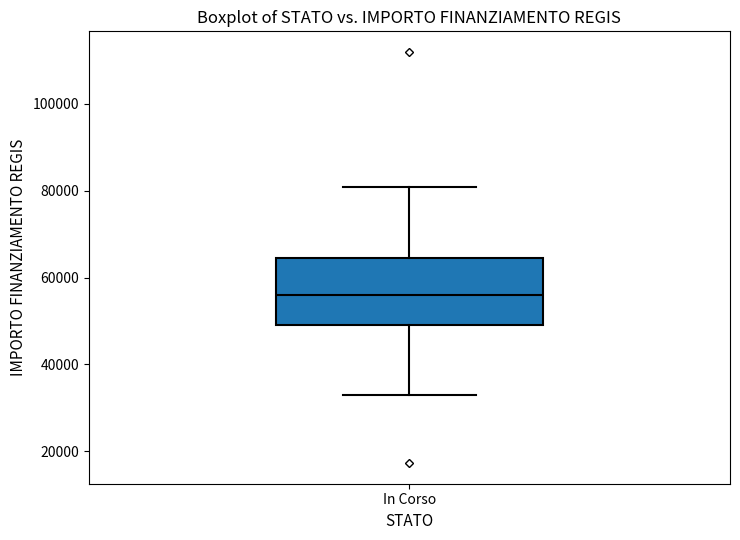

Transcribe this box plot: give where the median line is, the range the box spans, and where the two whiskers end, as read against the y-axis. The values are not printed on the chart, so give them approximately, as read against the axis.

median 56000, box 50000 to 64000, whiskers 32000 to 80000